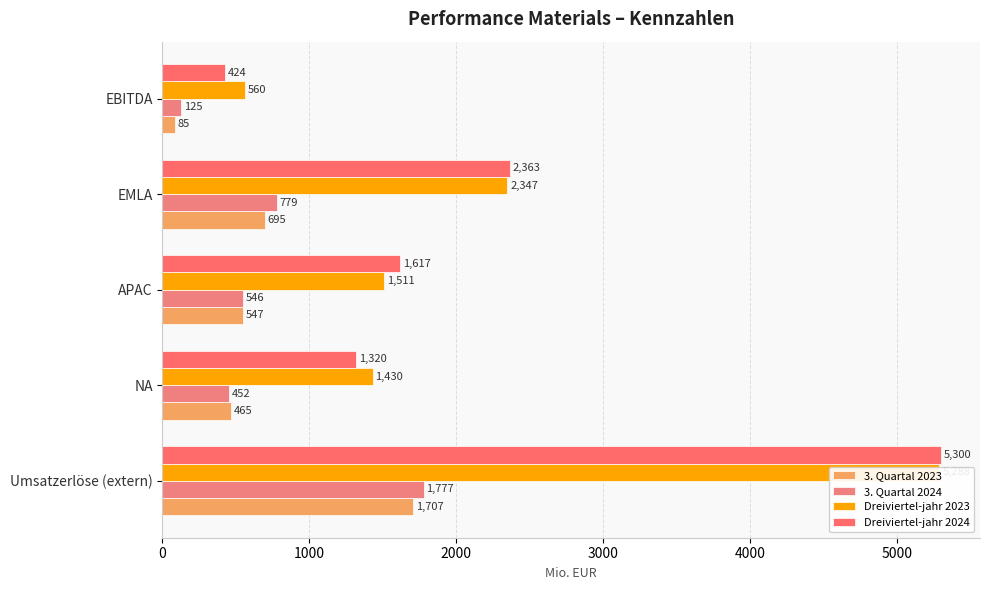

What are all the series names shown in the legend?

3. Quartal 2023, 3. Quartal 2024, Dreiviertel-jahr 2023, Dreiviertel-jahr 2024